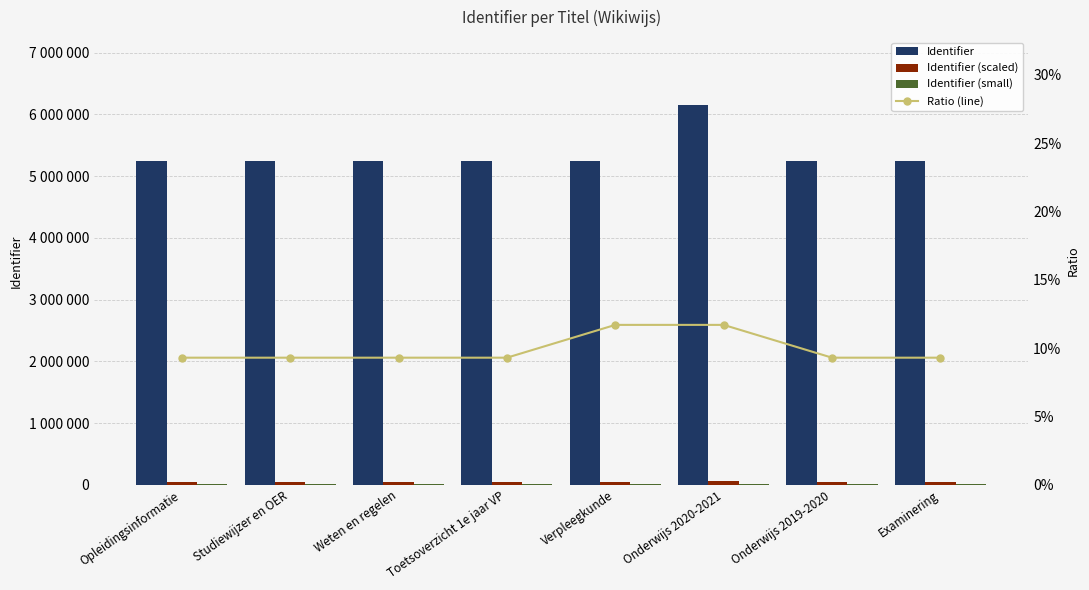

List the series in order of their peak value, highest first.

Identifier, Identifier (scaled), Identifier (small), Ratio (line)